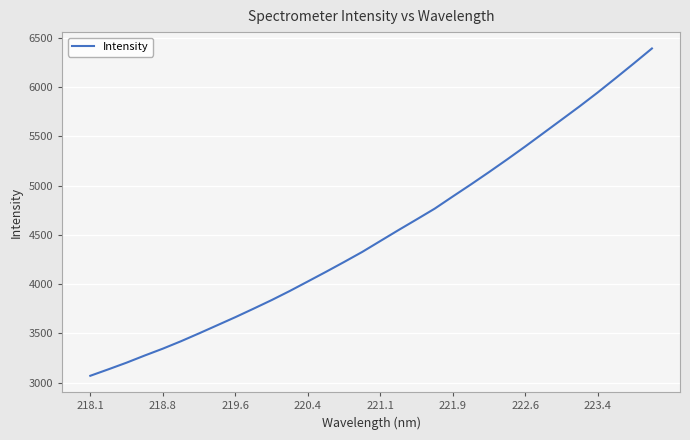

What is the difference between the maximum and minimum values?

3320.2